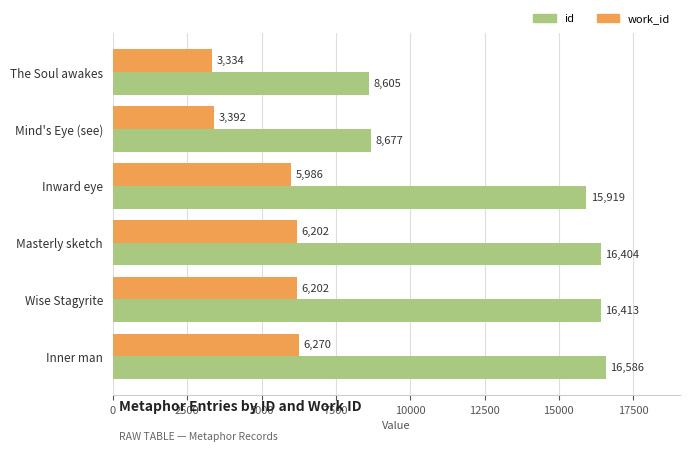

At which label is id closest to 12595?

Inward eye